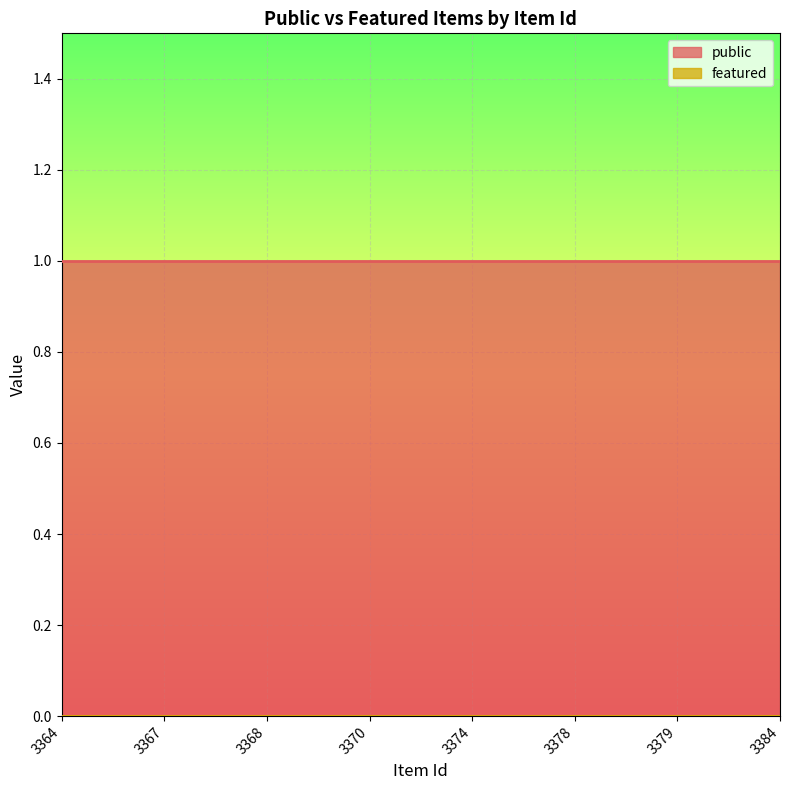

List the series in order of their overall mean, highest first.

public, featured